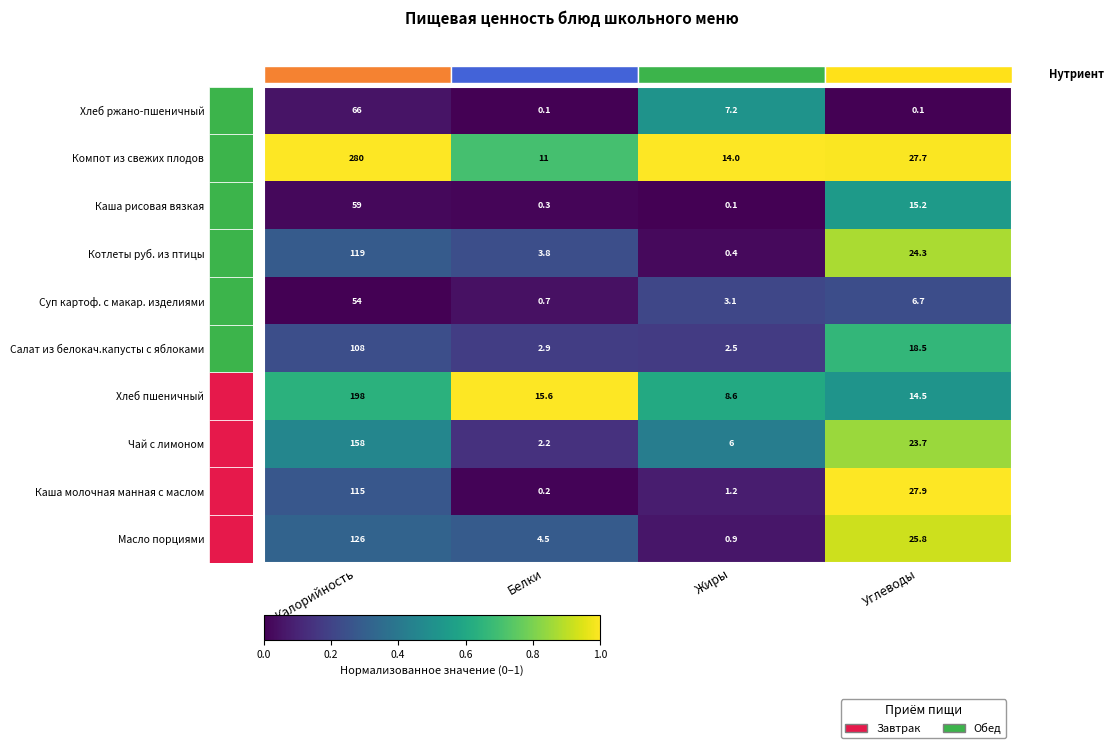

What is the difference between the highest and lowest values at Белки?

15.5